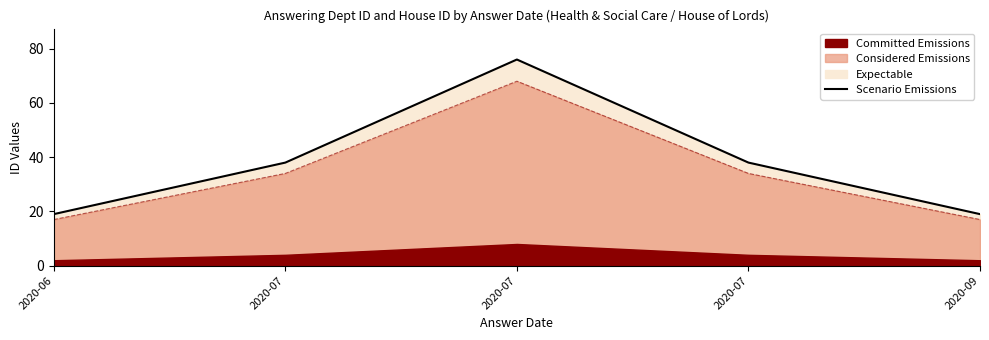

Reading left to right, extract all data points from this chart.

2020-06=19	2020-07=38	2020-07=76	2020-07=38	2020-09=19